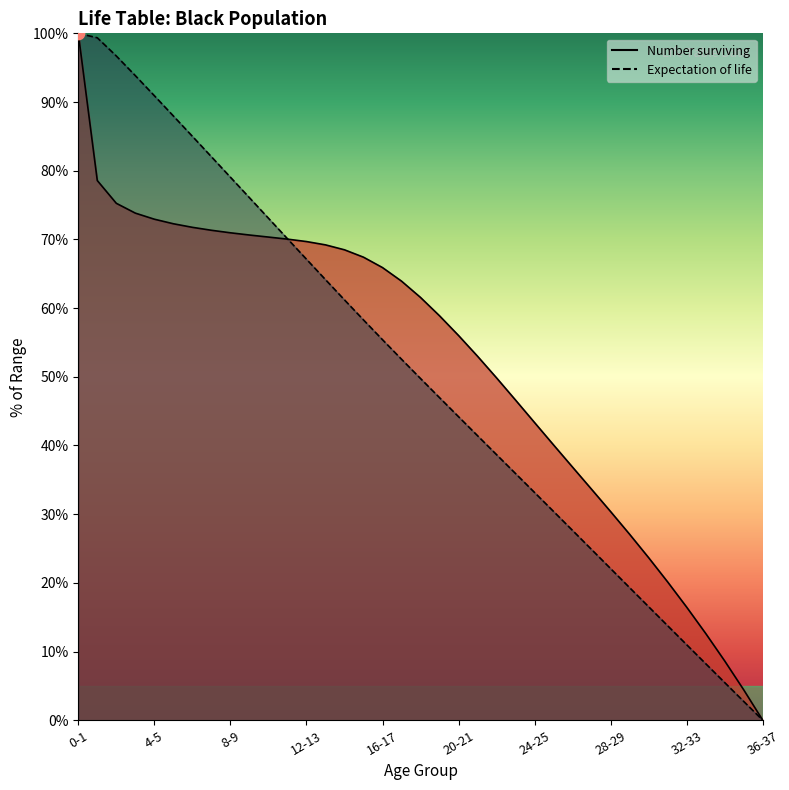

Is the value of Number surviving at 6-7 greater than the value of Expectation of life at 22-23?

Yes